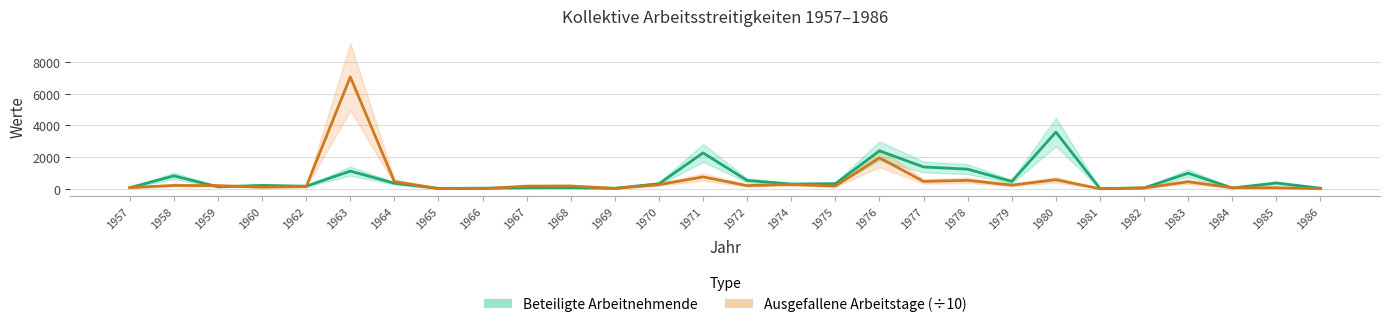

What is the value of the Ausgefallene Arbeitstage (÷10) point at the 28th from the left?

7.2